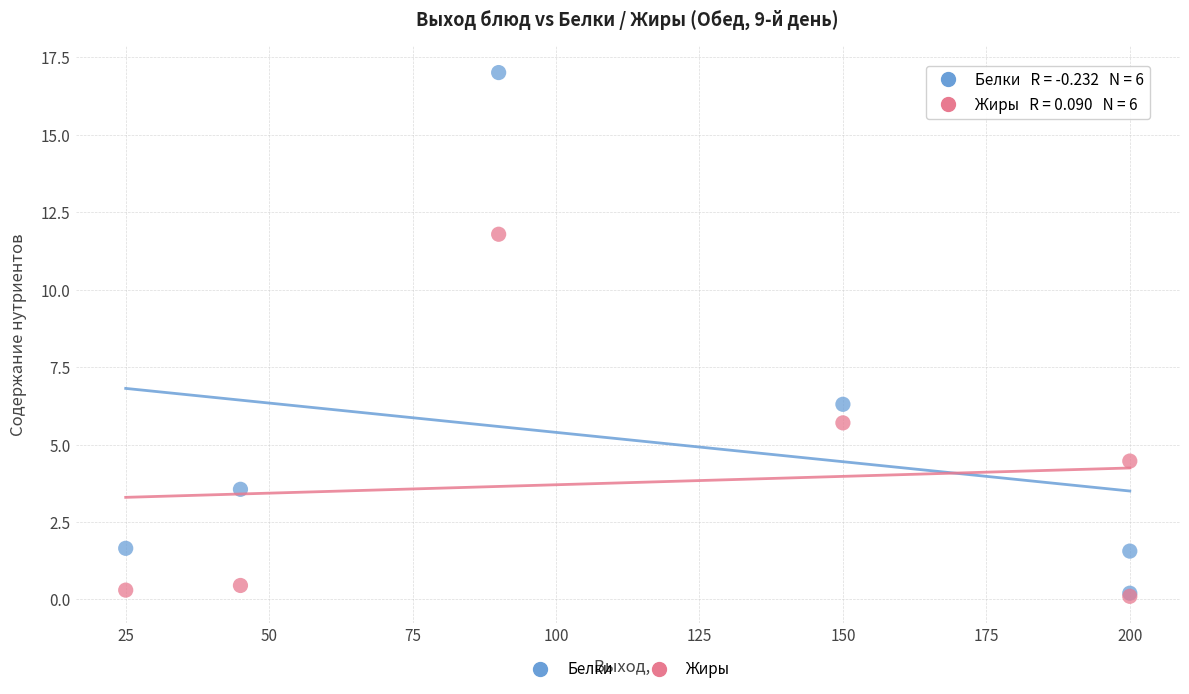

What are all the series names shown in the legend?

Белки, Жиры